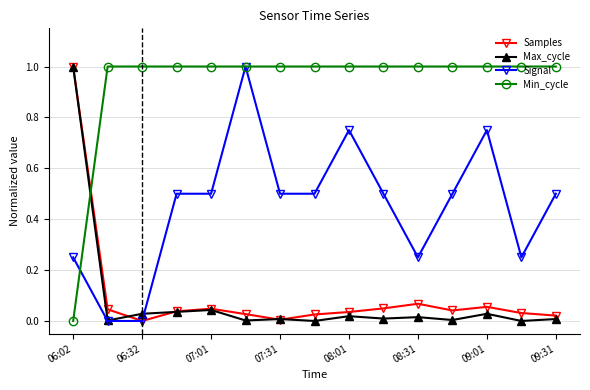

True or false: Min_cycle and Samples cross at least once.

True